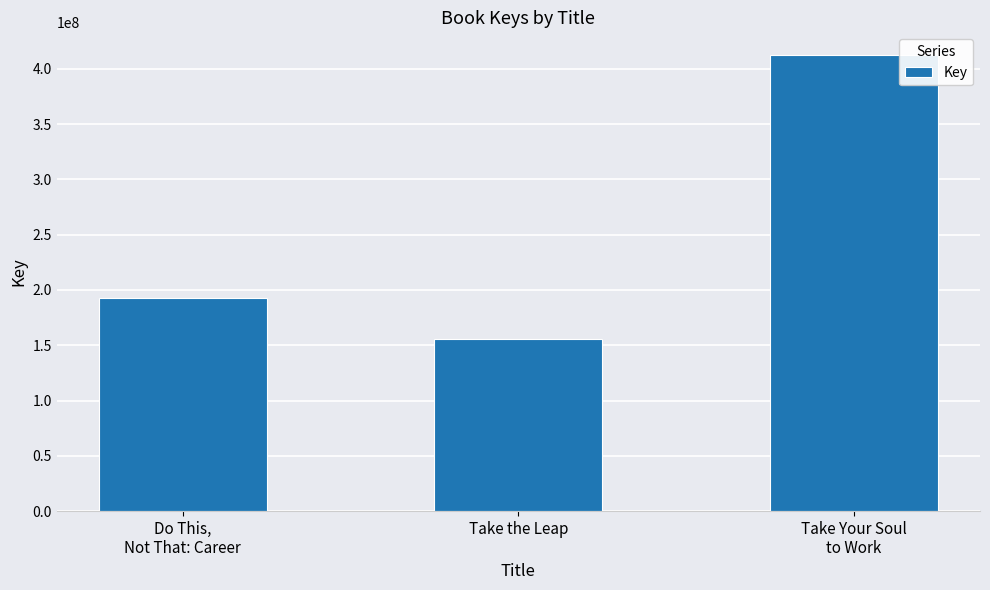

How many data points does each series have?

3